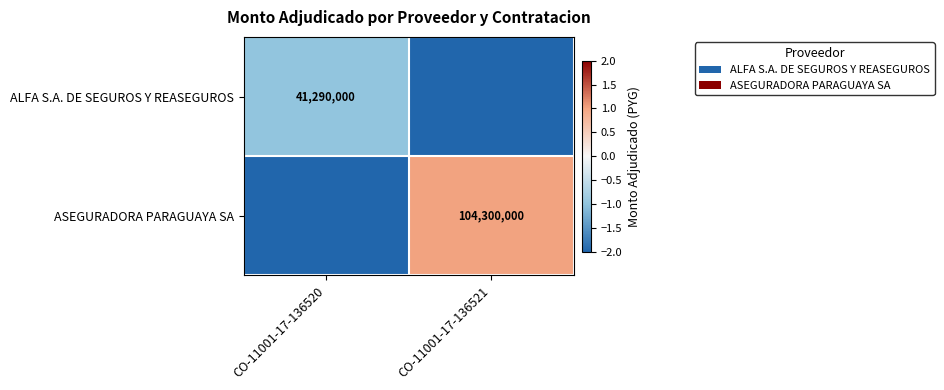

The ASEGURADORA PARAGUAYA SA series shows -4.1 at CO-11001-17-136520. True or false?

False